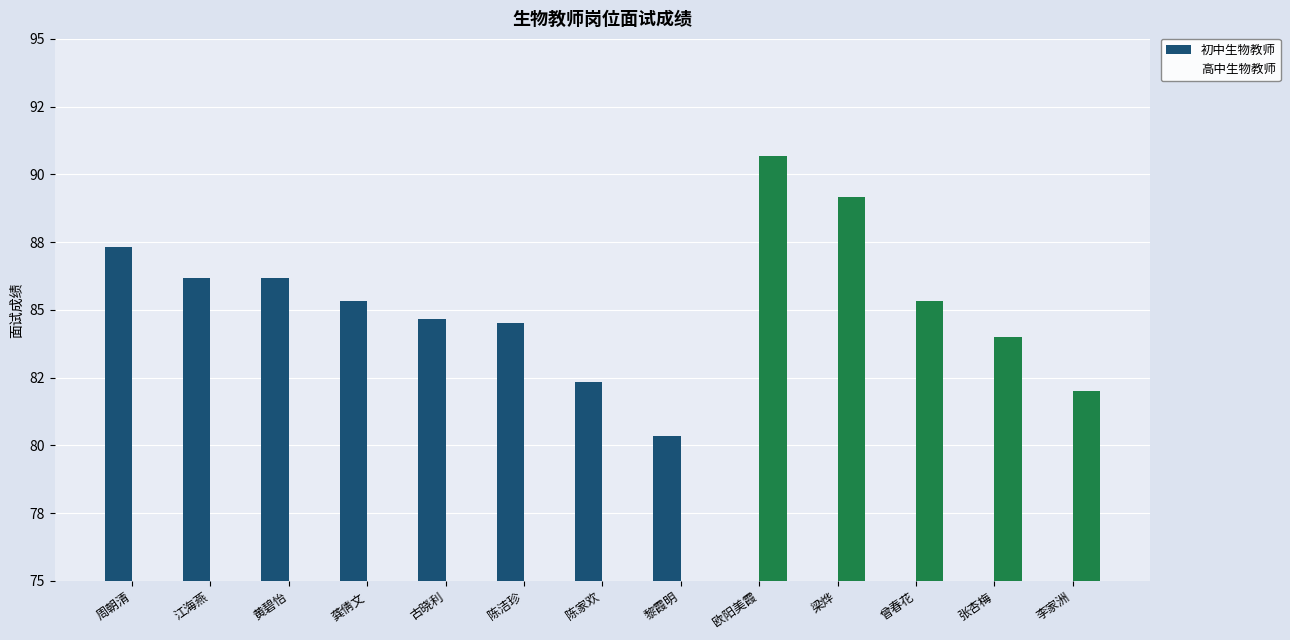

What is the label of the 2nd bar from the right?

张杏梅